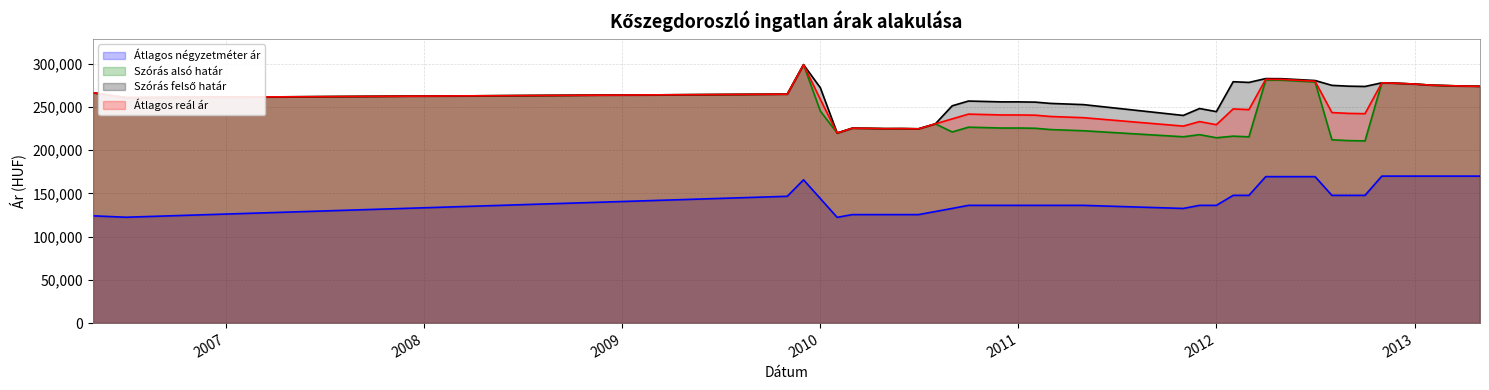

Which series has the largest range (max minus min)?

Szórás alsó határ